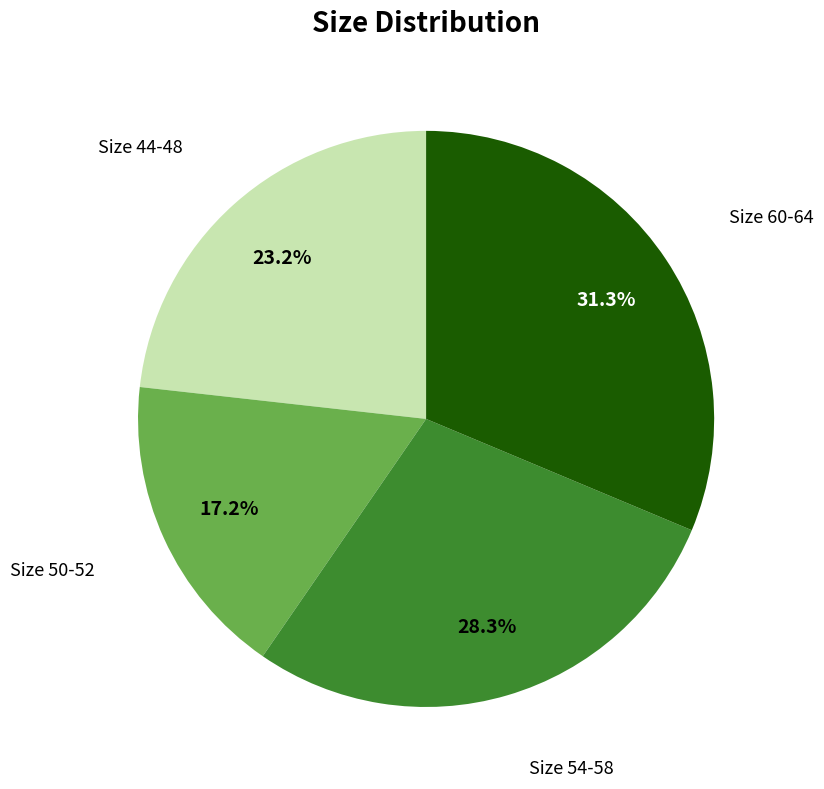

Does any single category account for the majority?

No